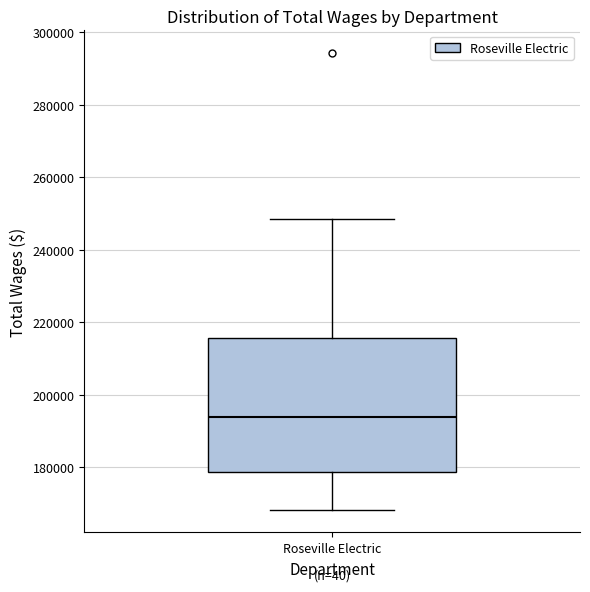

Read this box plot against the y-axis: the position of the median line, the range covered by the box, and the ends of both whiskers. The values are not printed on the chart, so give them approximately, as read against the axis.

median 194000, box 178000 to 216000, whiskers 168000 to 248000